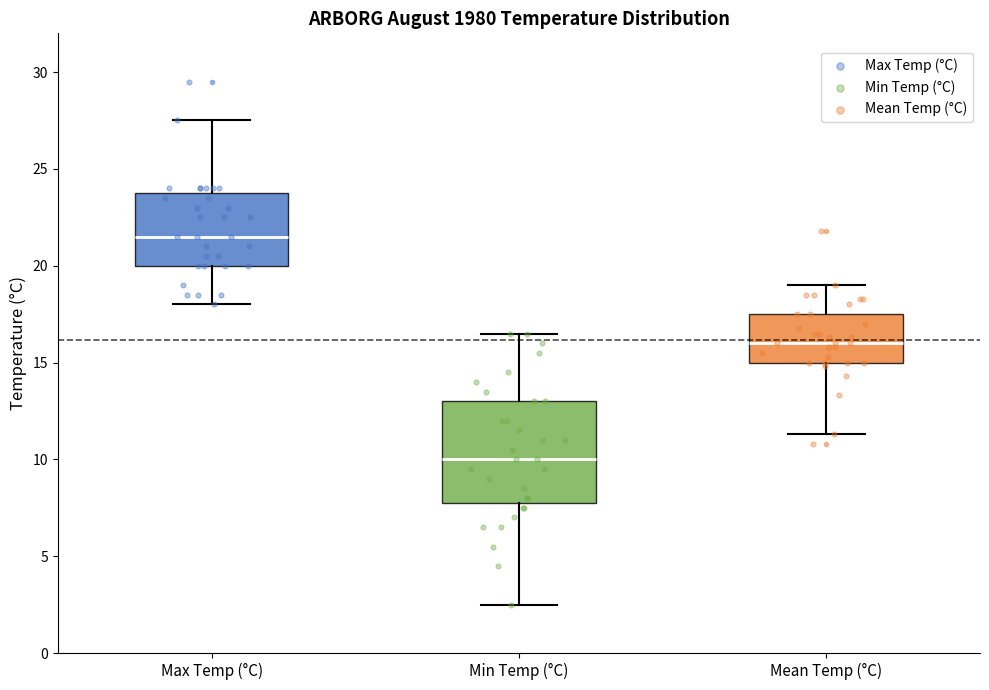

Where does the lower whisker of the box for Max Temp (°C) end on the y-axis? The values are not printed on the chart, so give them approximately, as read against the axis.

18.0